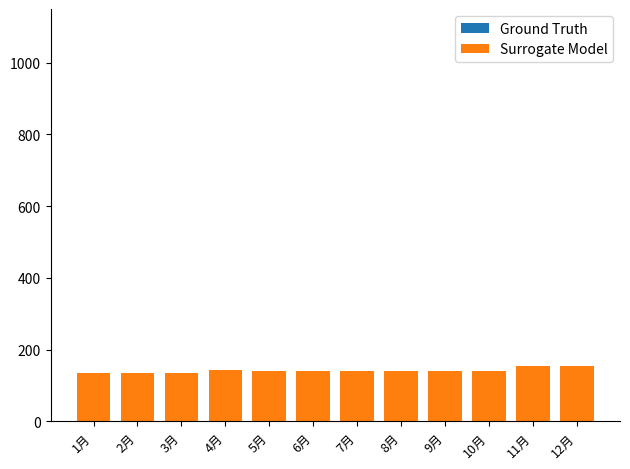

At how many categories does at least one series exceed 145?

2